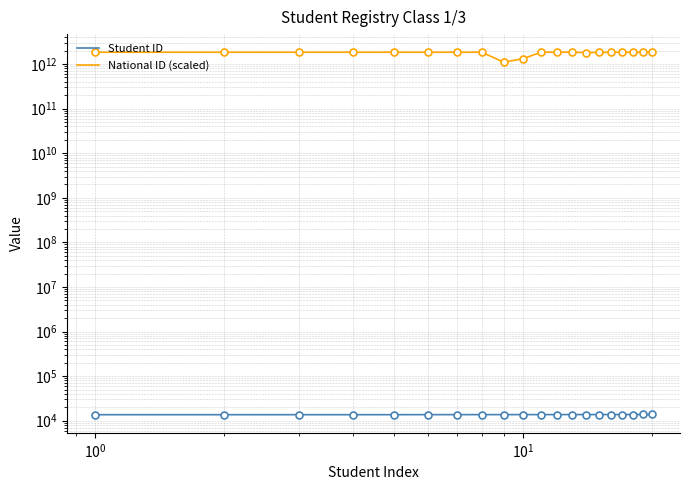

Is this an area chart (filled region under the line)?

No